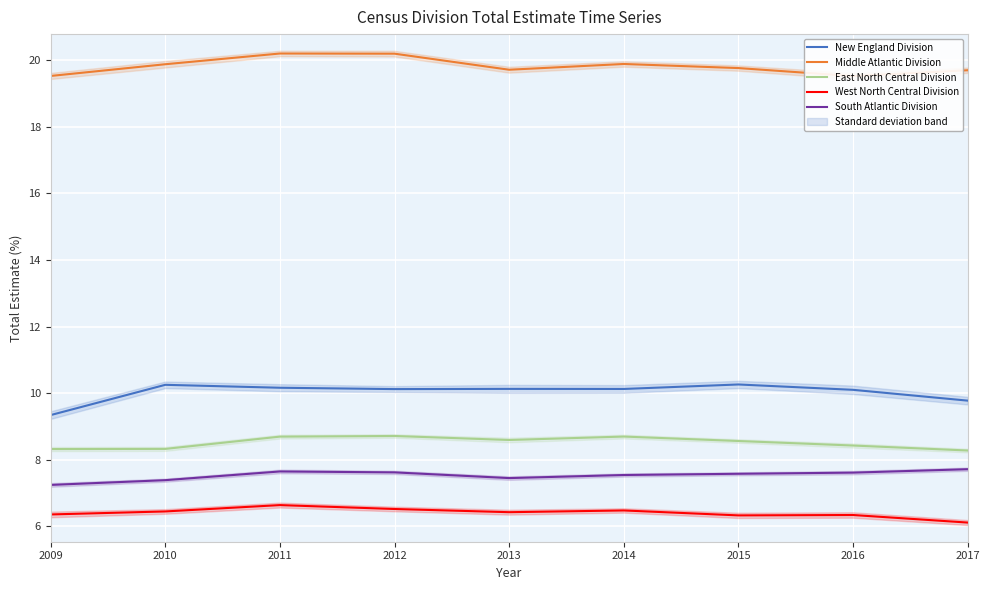

Rank the categories by West North Central Division value from highest to lowest.

2011, 2012, 2014, 2010, 2013, 2009, 2016, 2015, 2017